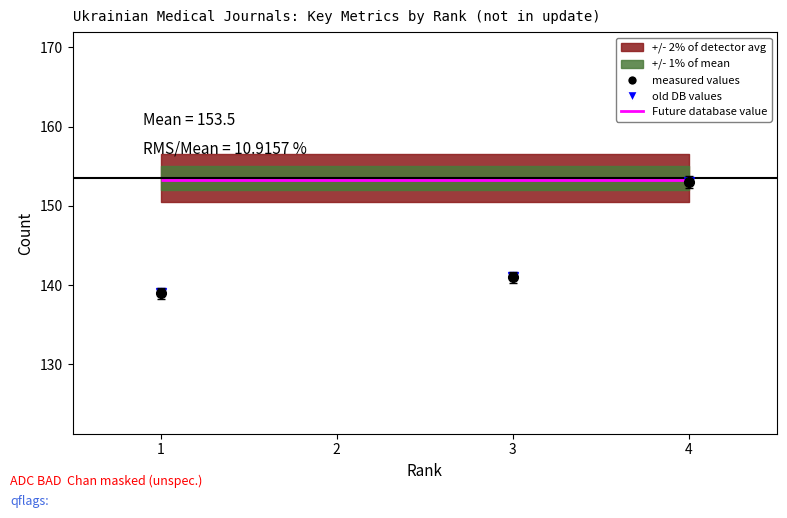

True or false: measured values and old DB values cross at least once.

False